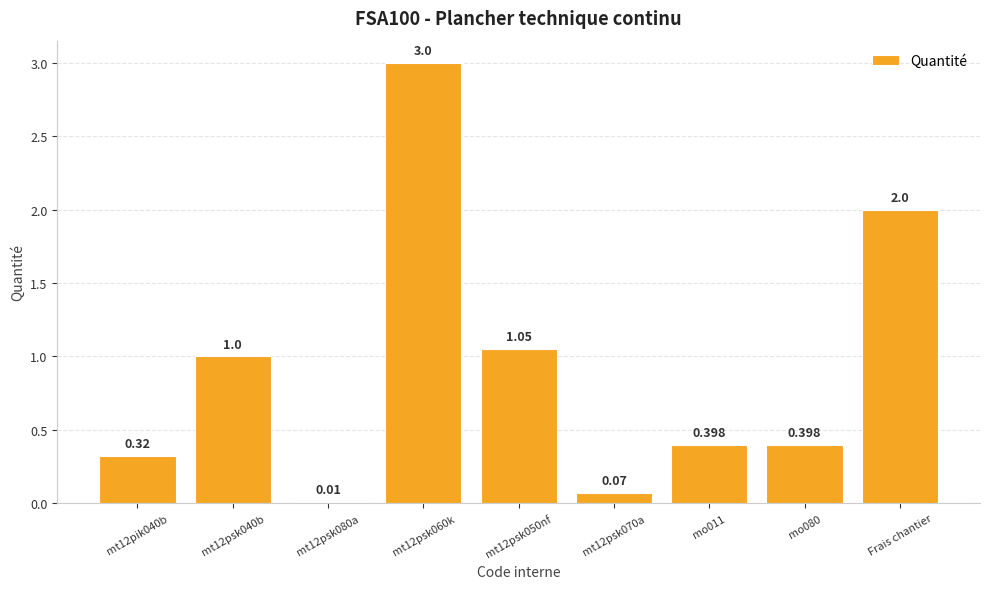

What is the label of the 1st bar from the right?

Frais chantier